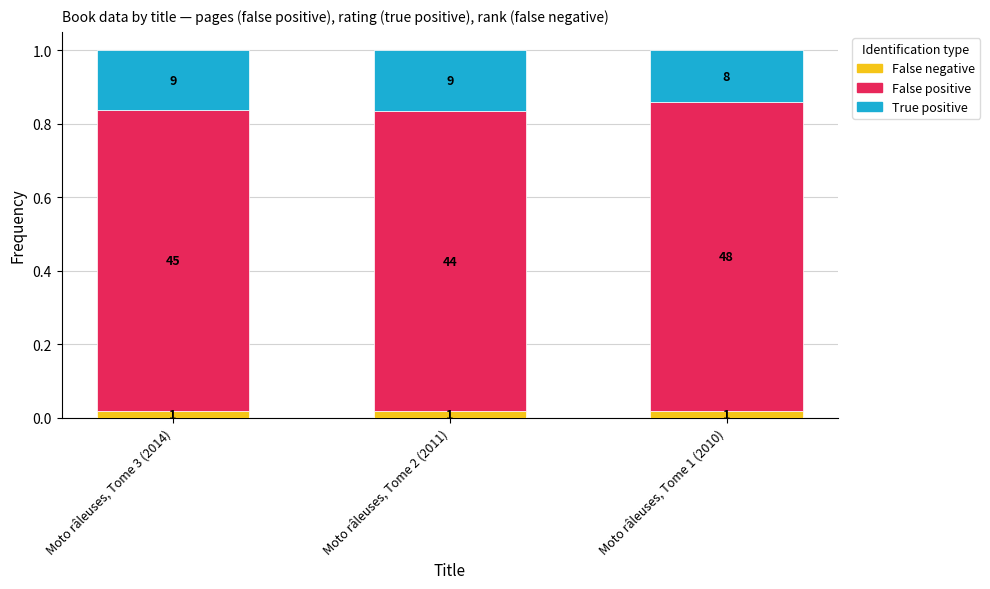

What are all the series names shown in the legend?

False negative, False positive, True positive